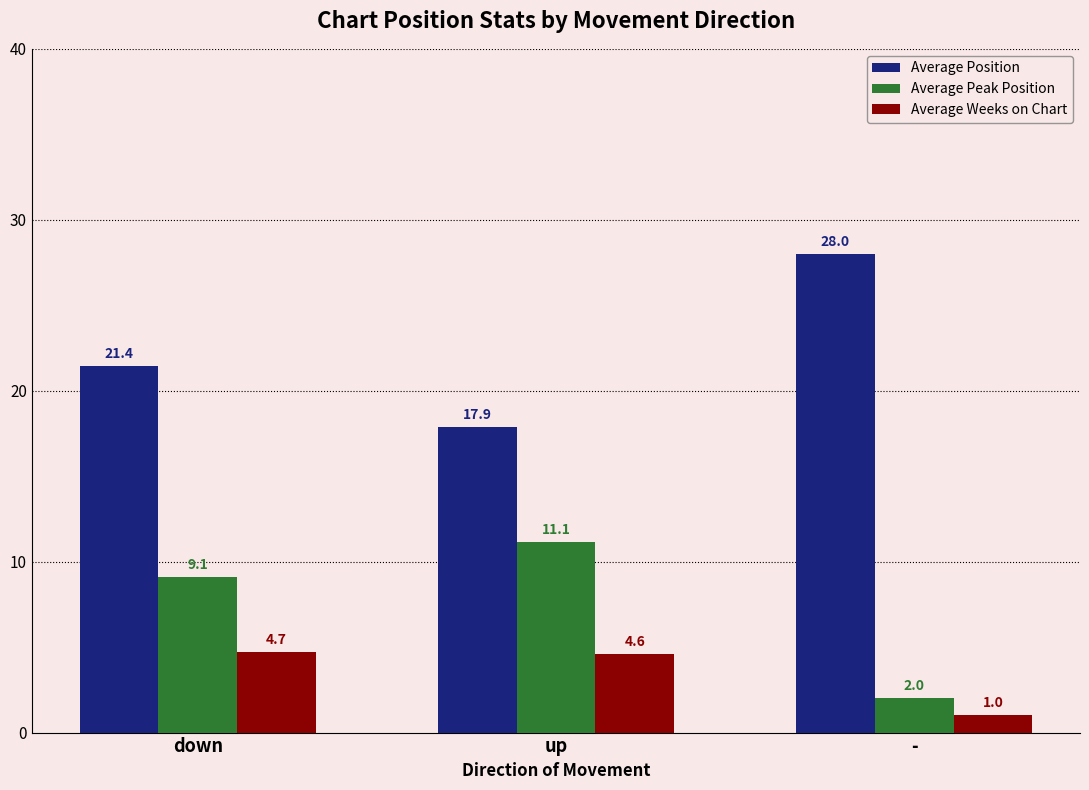

What is the total value across all series at up?

33.6